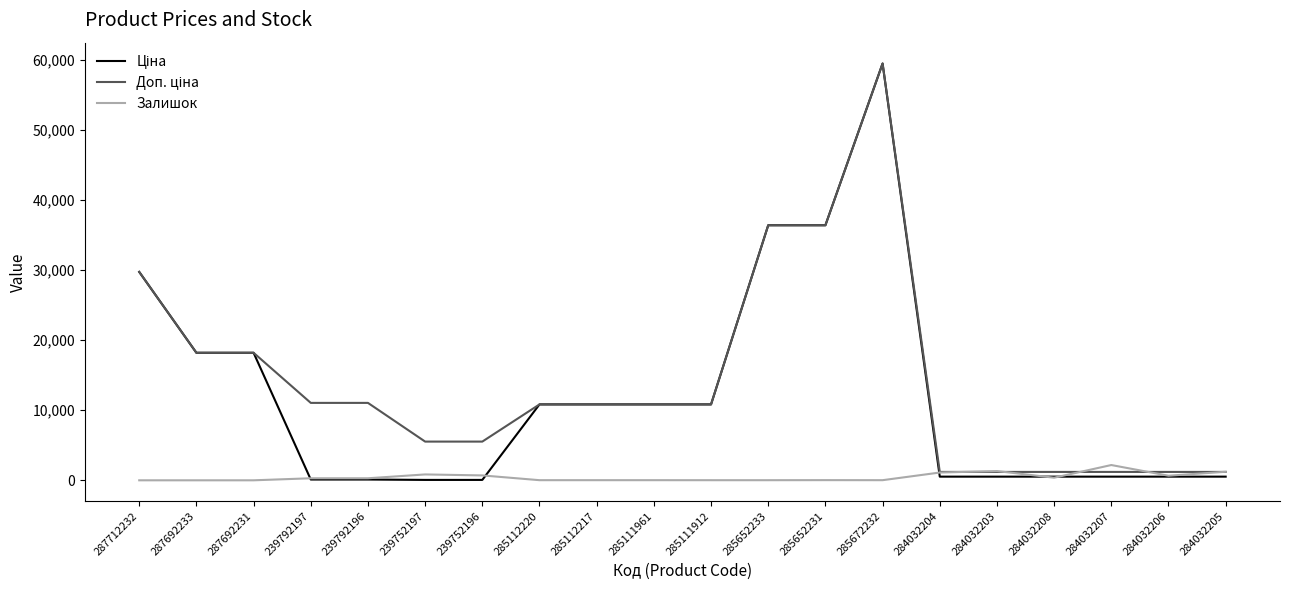

The value of Залишок at 284032203 is 1319.0. True or false?

True